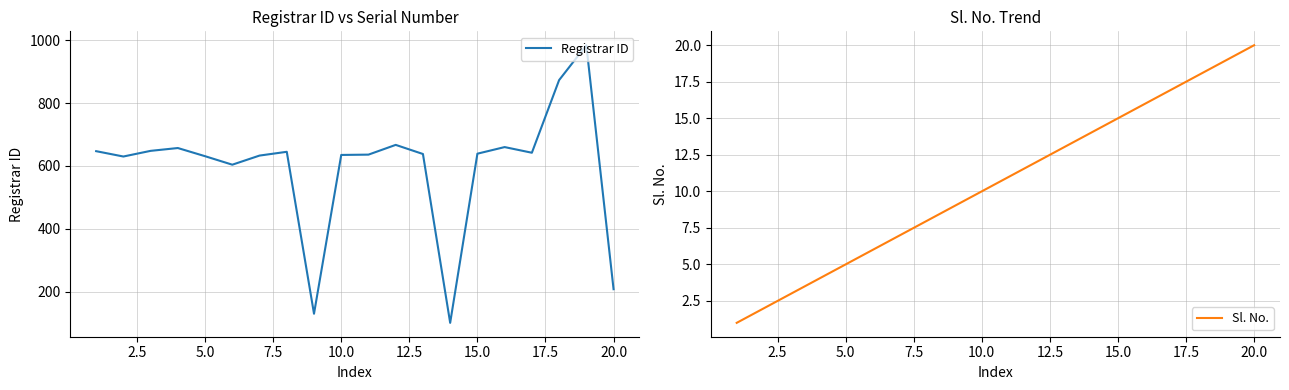

What are all the series names shown in the legend?

Registrar ID, Sl. No.